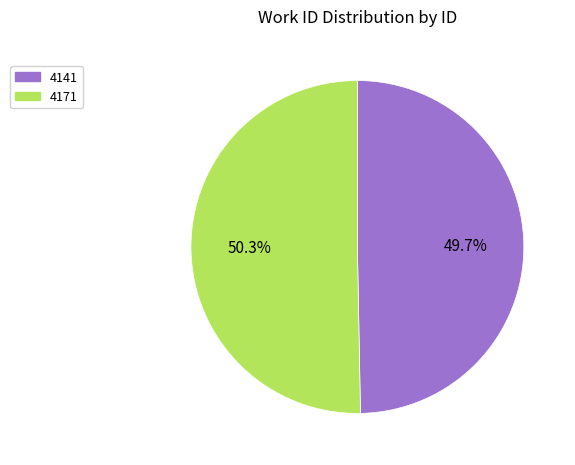

What percentage is the 4141 slice, to the nearest percent?

50%